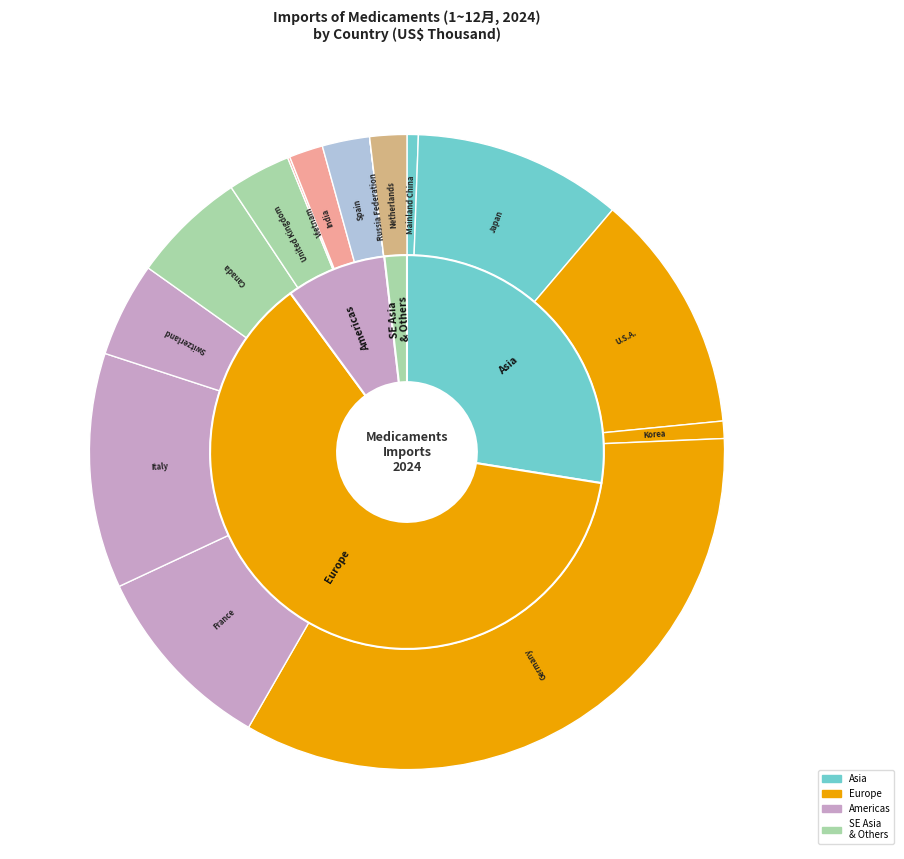

To the nearest percent, what is the difference between the largest and smallest slice percentages?

34%